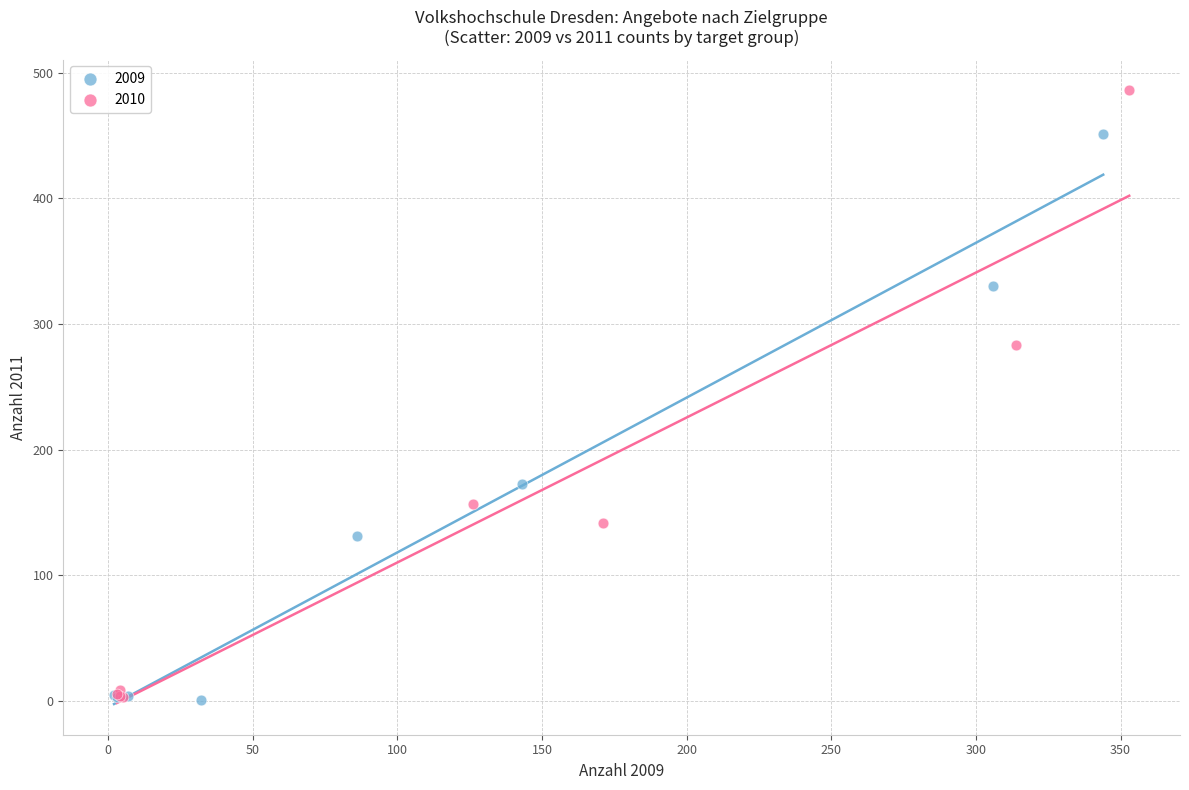

Which series has the largest Y range (max minus min)?

2010